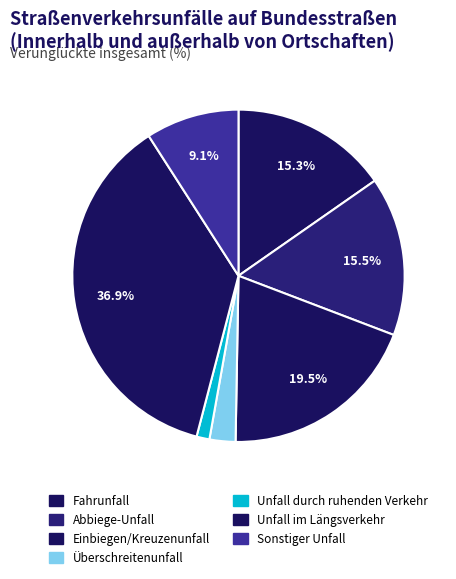

The Fahrunfall slice represents 22% of the pie. True or false?

False